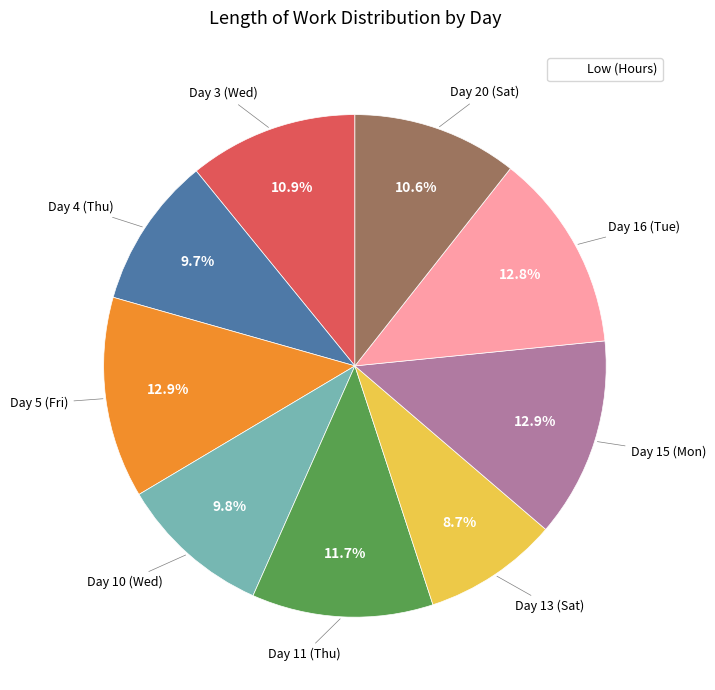

Is there a majority slice in this chart?

No